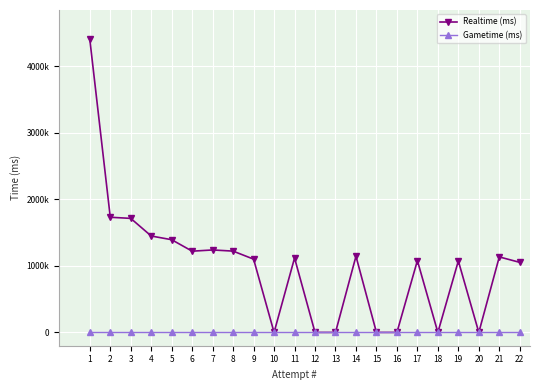

Which has a higher value, 14 or 13?

14